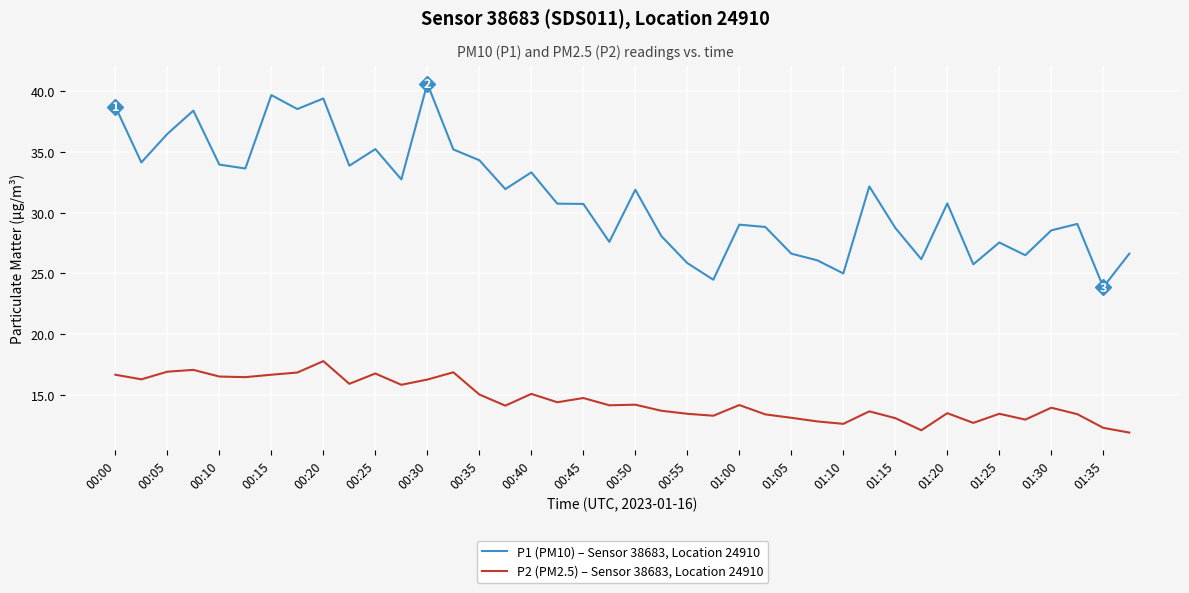

Which series has the widest spread of values?

P1 (PM10) – Sensor 38683, Location 24910